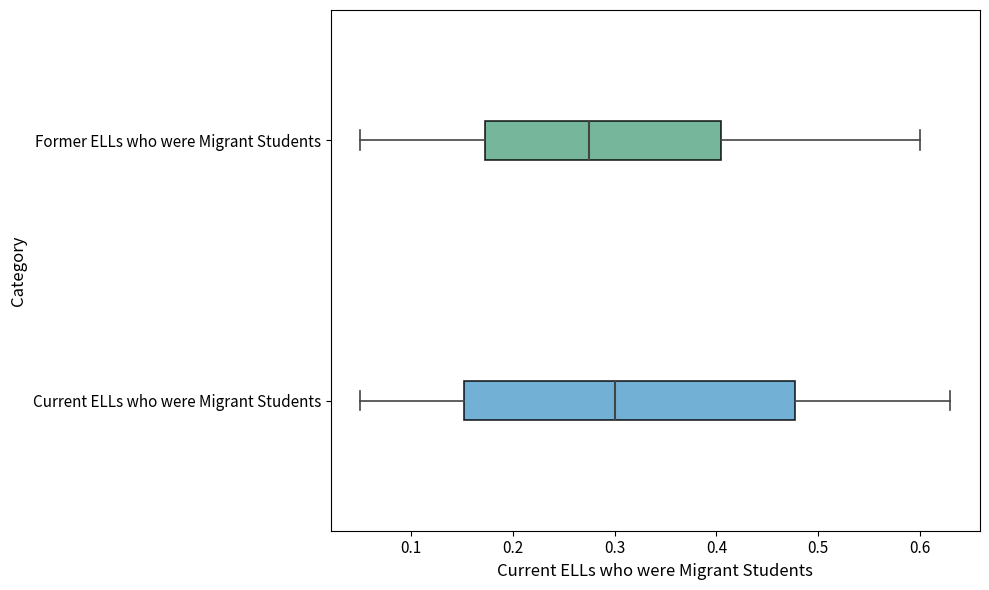

Reading bottom to top, read every box against the x-axis: the position of its median line, the range the box covers, and the ends of its whiskers. The values are not printed on the chart, so give them approximately, as read against the axis.

Current ELLs who were Migrant Students: median 0.30, box 0.15 to 0.48, whiskers 0.05 to 0.63
Former ELLs who were Migrant Students: median 0.28, box 0.17 to 0.41, whiskers 0.05 to 0.60